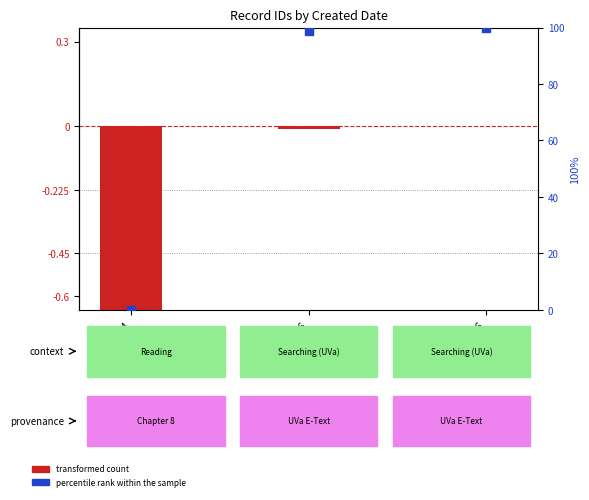

Which series contains the lowest Y value?

transformed count